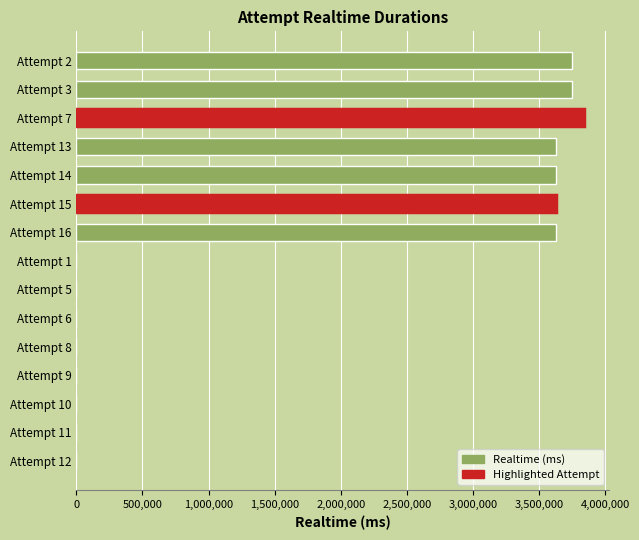

Reading top to bottom, extract all data points from this chart.

Attempt 2=3750669	Attempt 3=3750669	Attempt 7=3840836	Attempt 13=3632066	Attempt 14=3632066	Attempt 15=3632066	Attempt 16=3632066	Attempt 1=0	Attempt 5=0	Attempt 6=0	Attempt 8=0	Attempt 9=0	Attempt 10=0	Attempt 11=0	Attempt 12=0